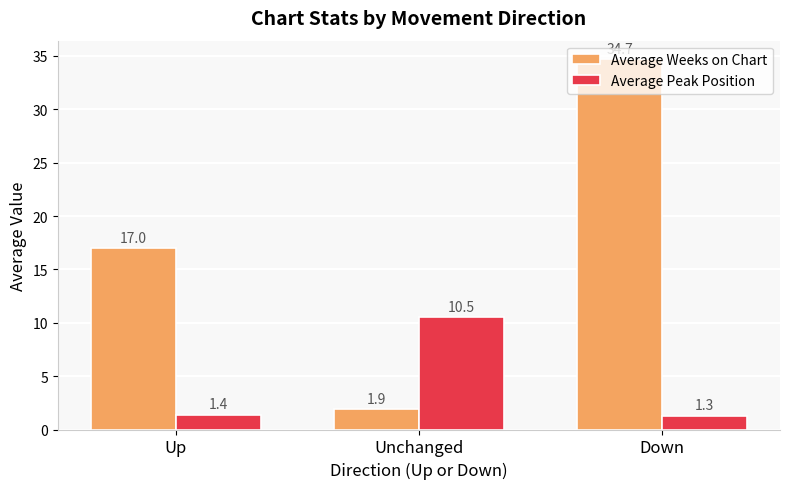

What is the difference between the highest and lowest values at Unchanged?

8.6